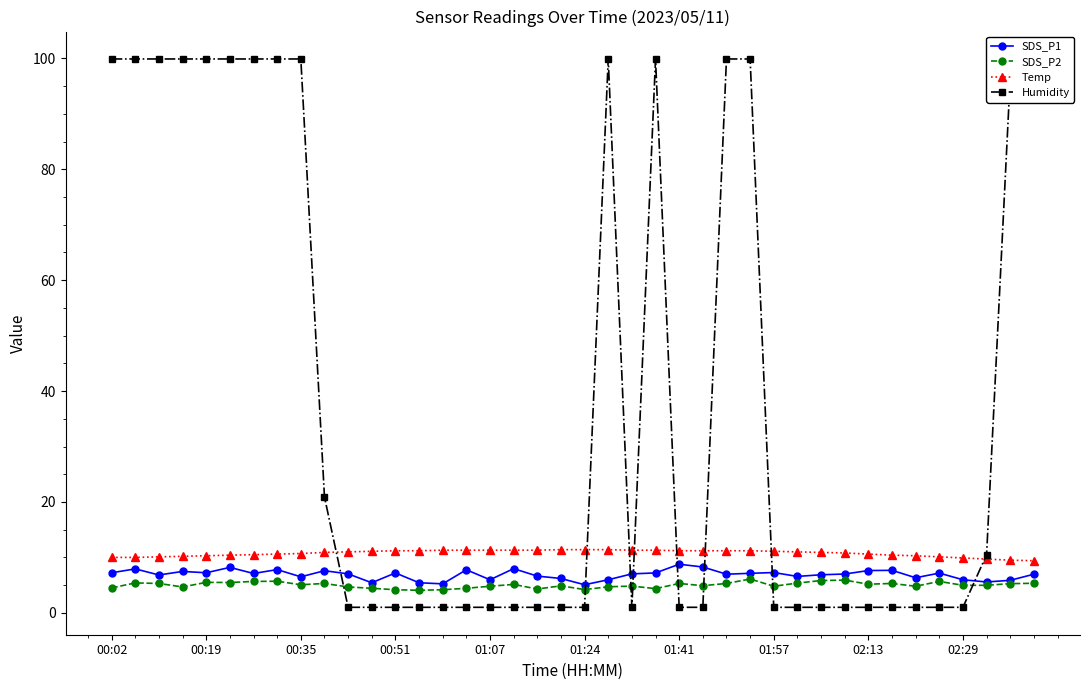

True or false: Temp and SDS_P2 cross at least once.

False